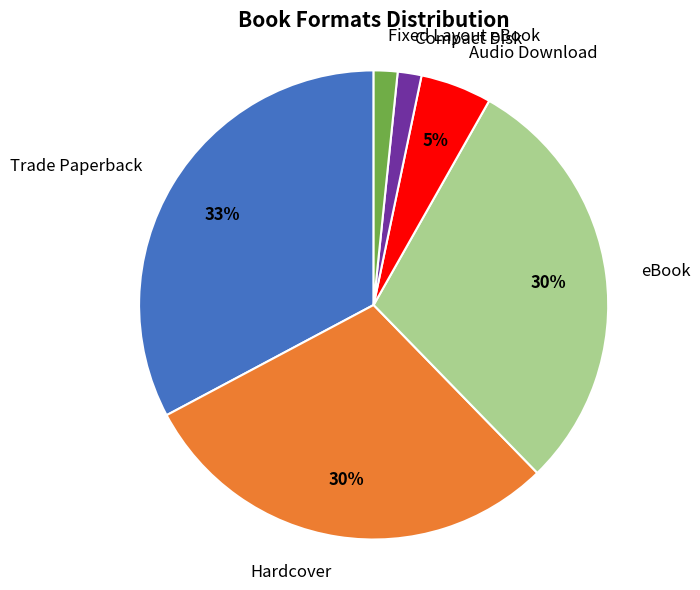

How many segments does this pie chart have?

6